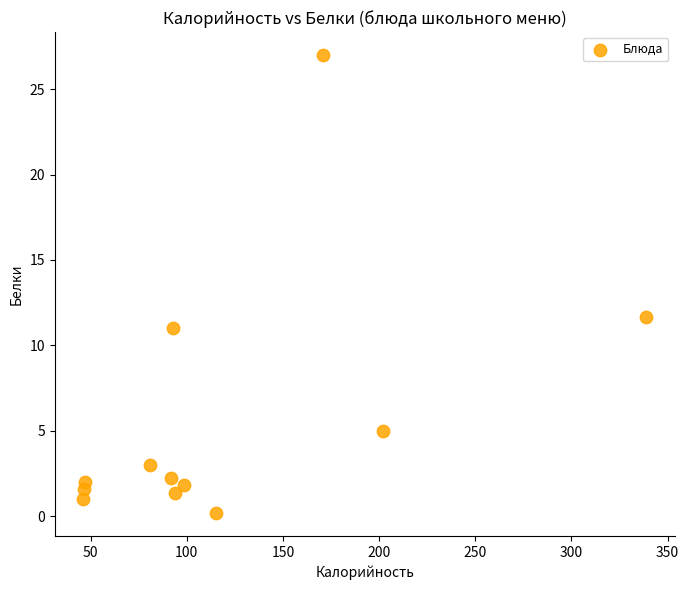

What Y value in the scatter plot is closest to 13?

11.6